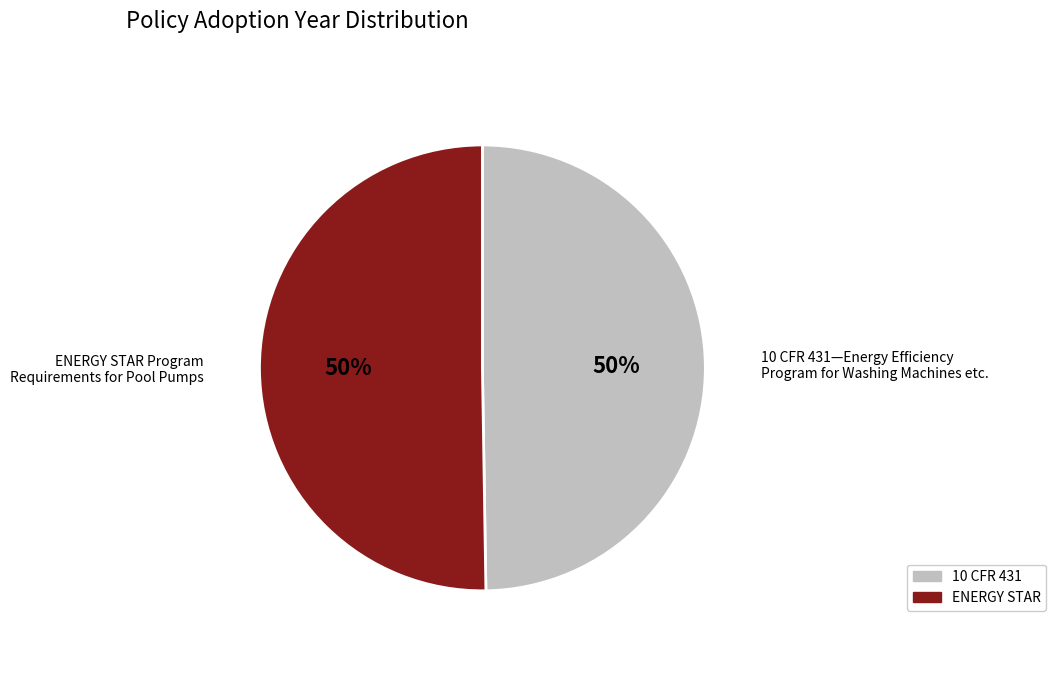

Approximately how many times larger is the value at ENERGY STAR compared to 10 CFR 431?

1.0